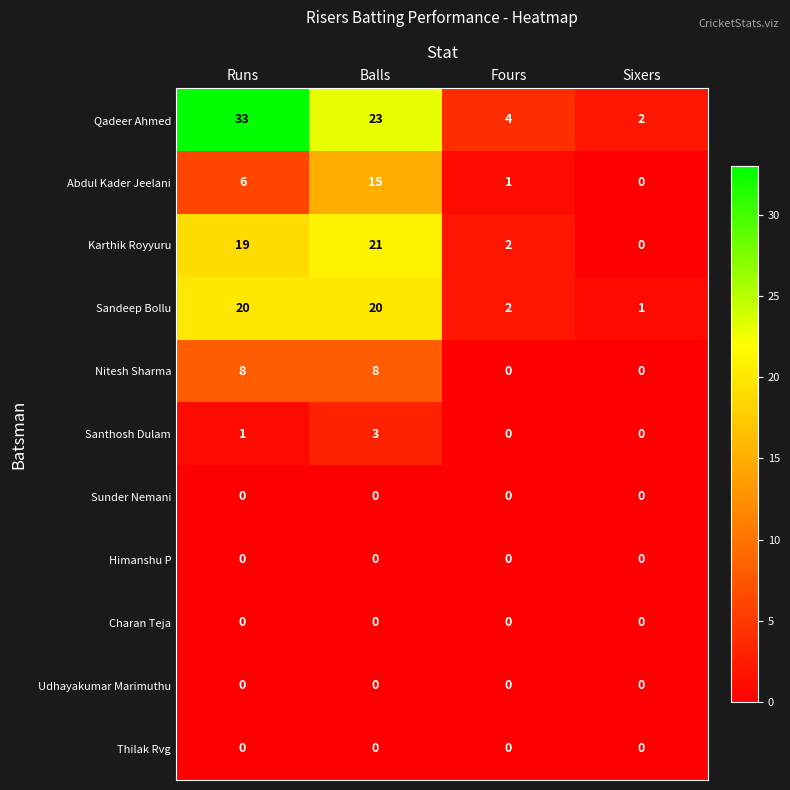

At which category is the sum across all series the highest?

Balls